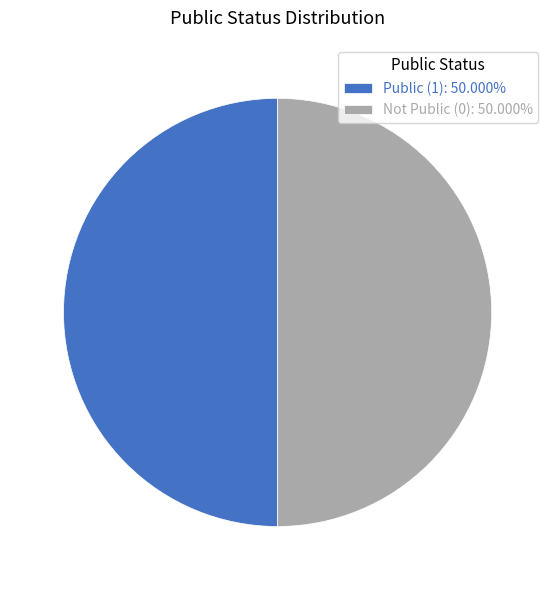

Combined, do Public (1): 50.000% and Not Public (0): 50.000% account for over 50%?

Yes